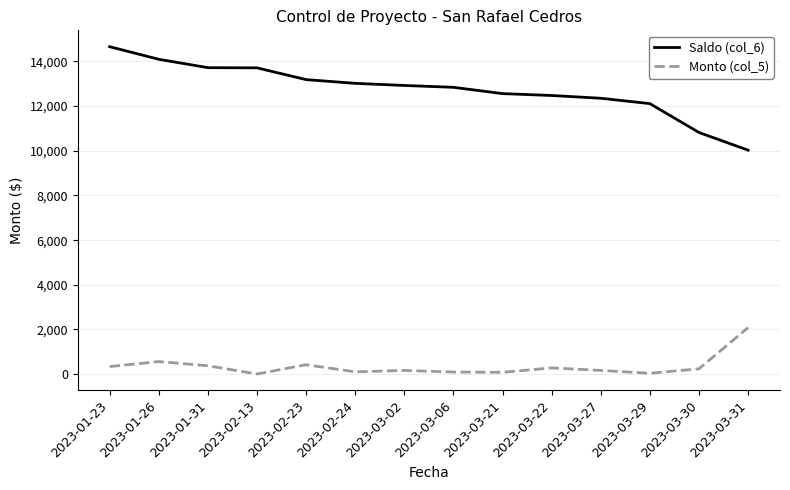

True or false: Saldo (col_6) and Monto (col_5) intersect in this chart.

False